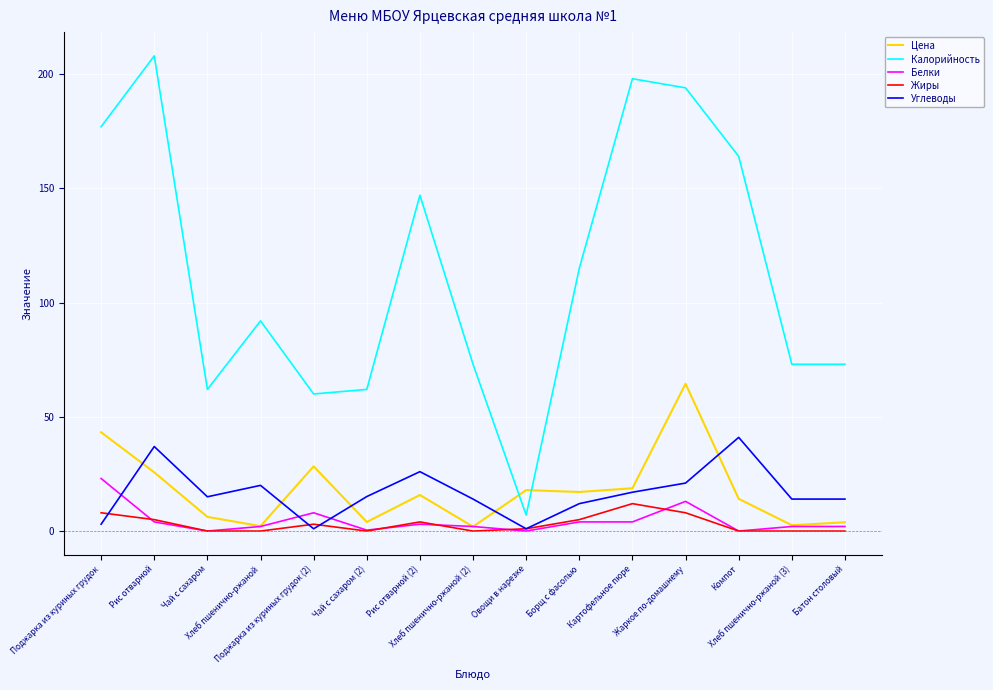

What is the highest value of the Жиры series?

12.0